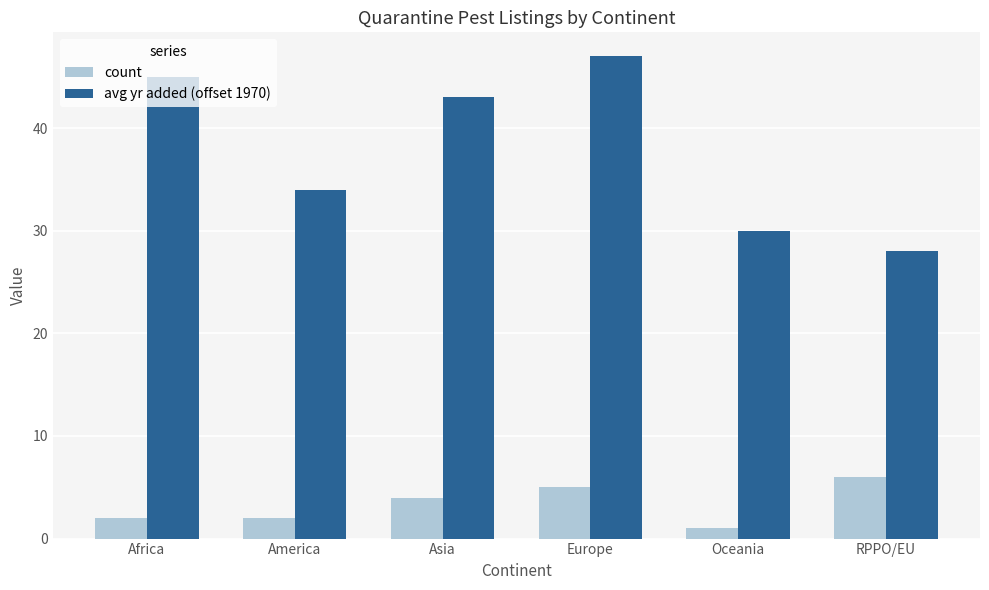

How many data points does each series have?

6